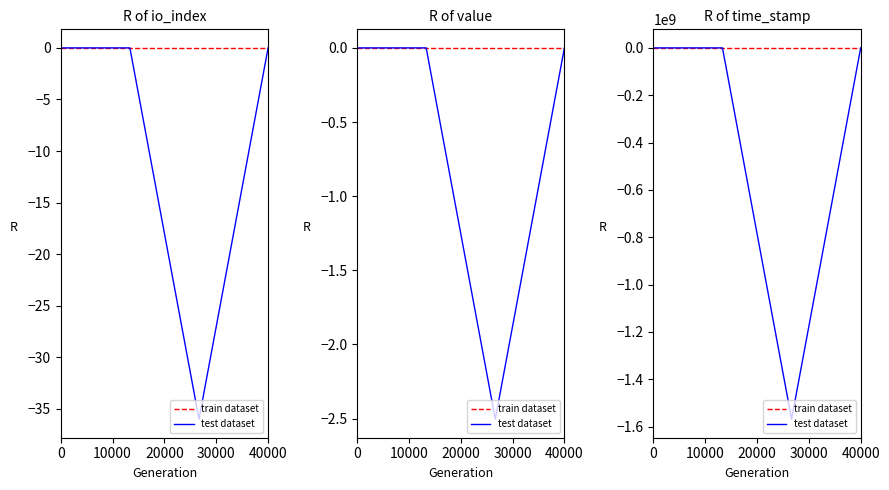

The test dataset series shows 699001471 at 40000. True or false?

False